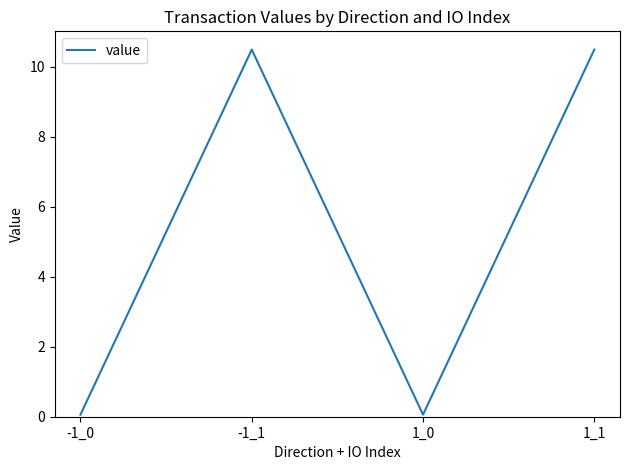

What is the sum of all values?

21.1